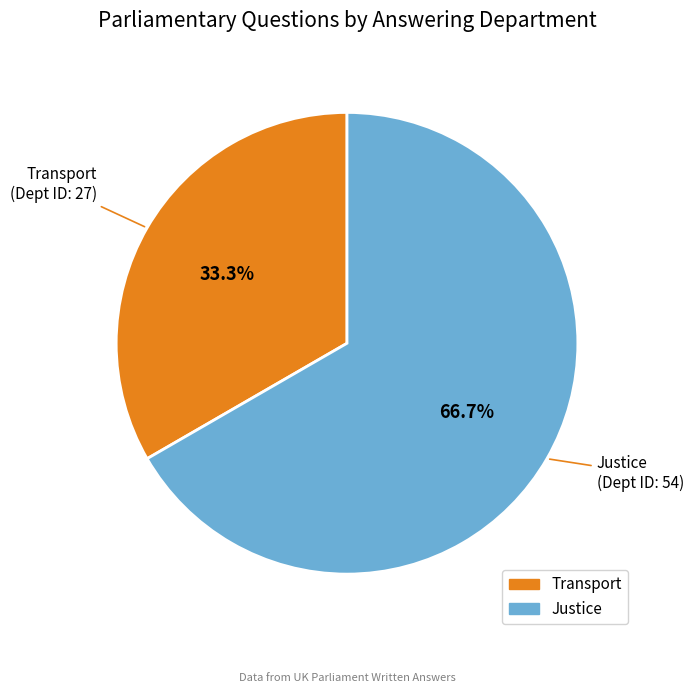

Which category has the smallest portion of the pie?

Transport